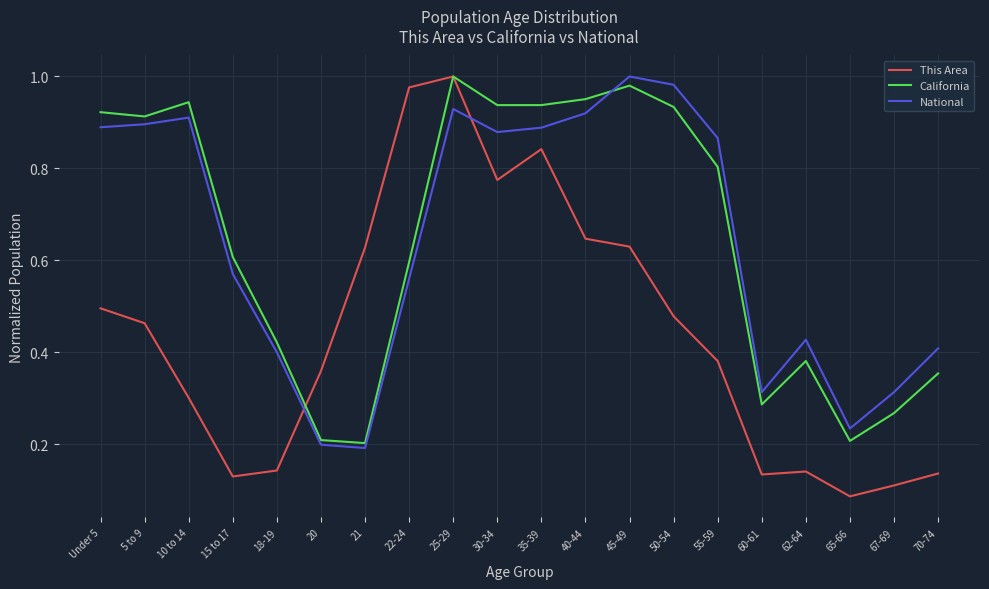

Which label corresponds to the smallest value in the chart?

65-66